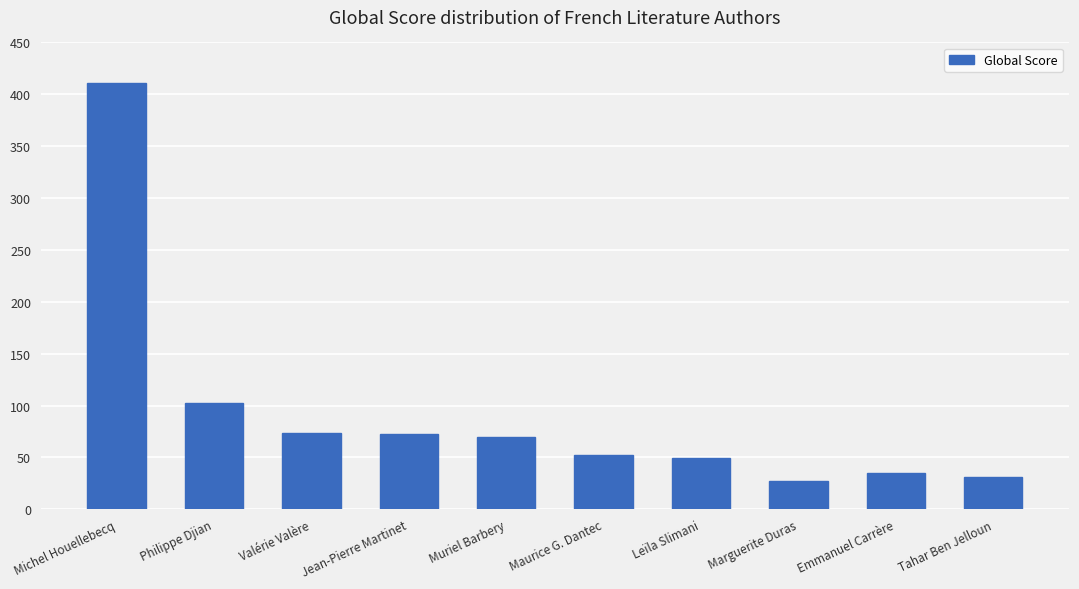

At which label is the value closest to 219?

Philippe Djian